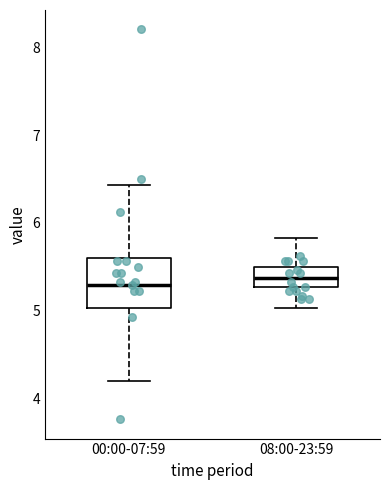

Comparing the boxes themselves (not the whiskers), which one is the tallest?

00:00-07:59